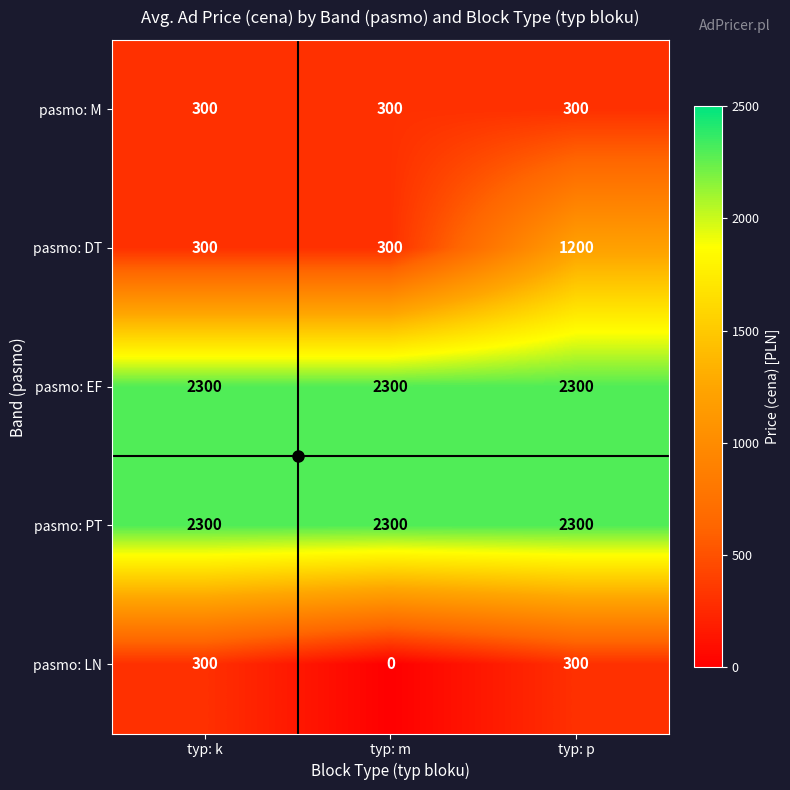

At how many categories does at least one series exceed 1050?

3